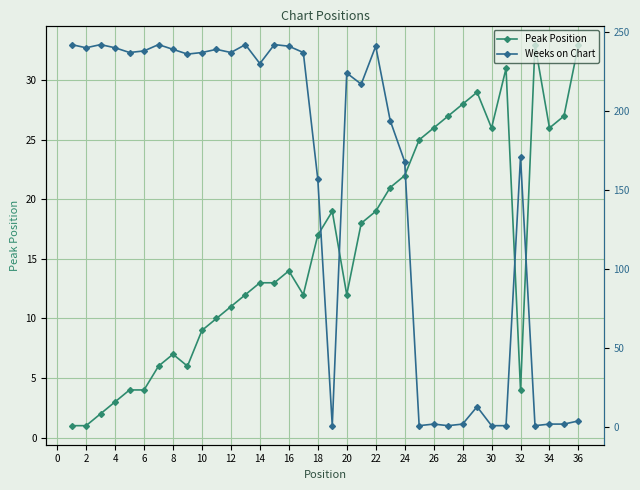

What is the difference between the Peak Position values at 4 and 36?

30